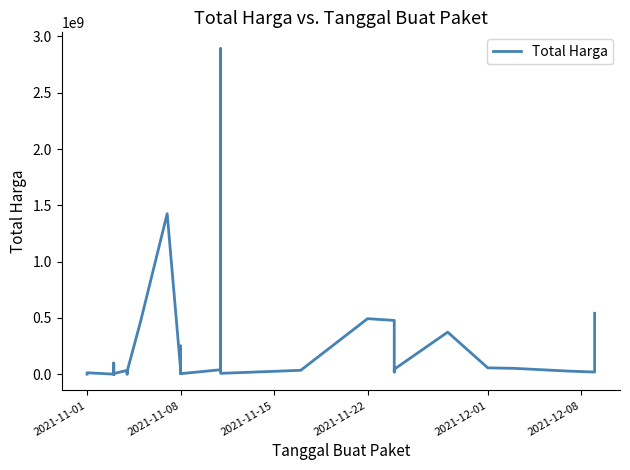

How many values are below 27412000?

17